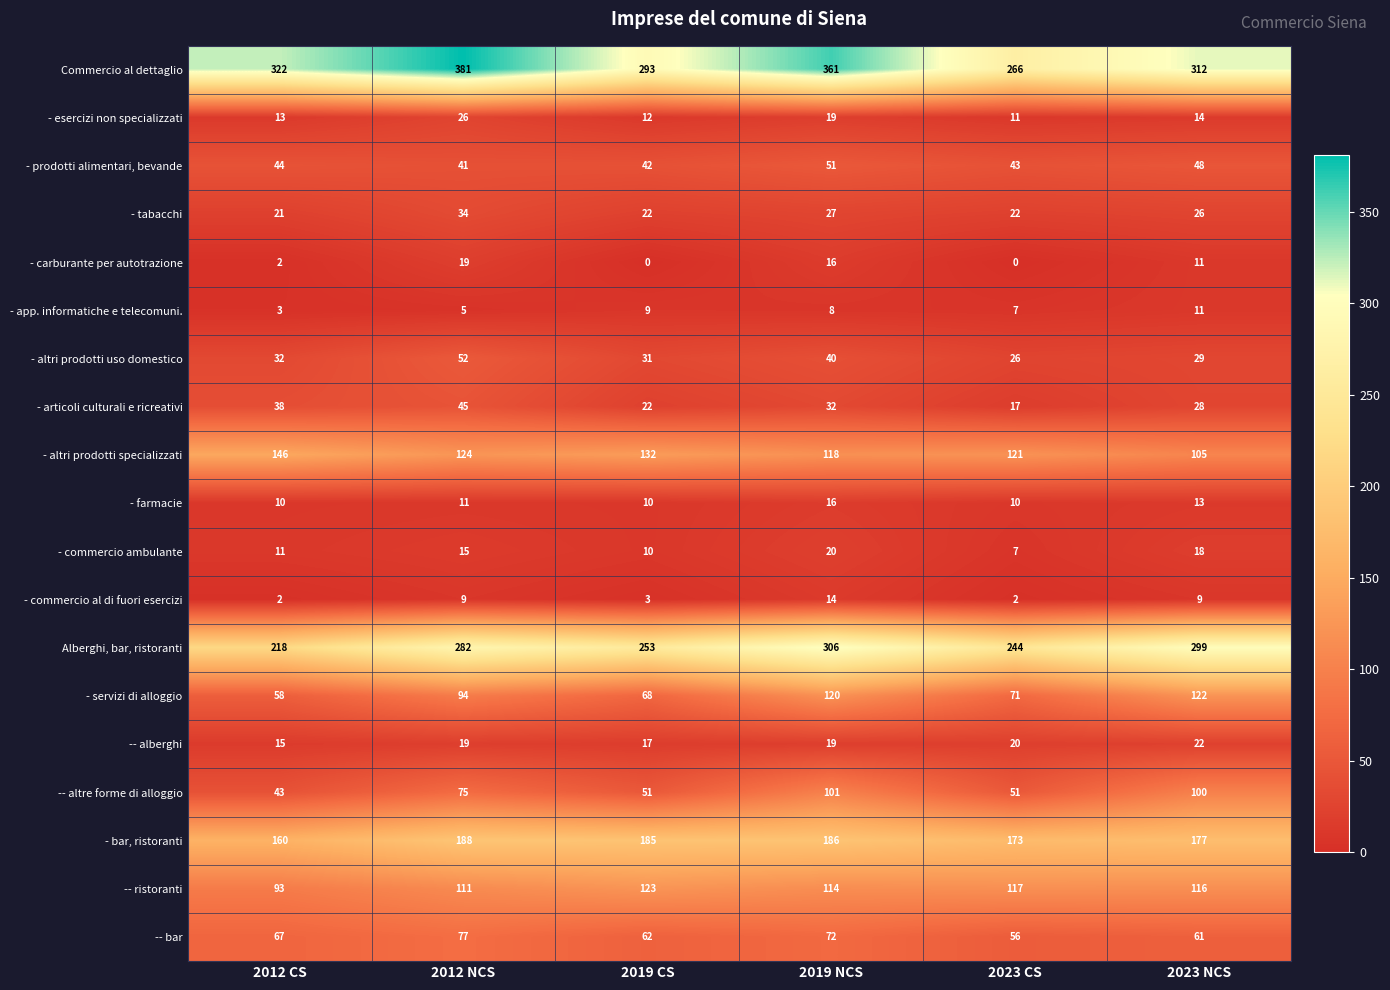

Read the - commercio ambulante value at 2023 CS, to the nearest 10.

10